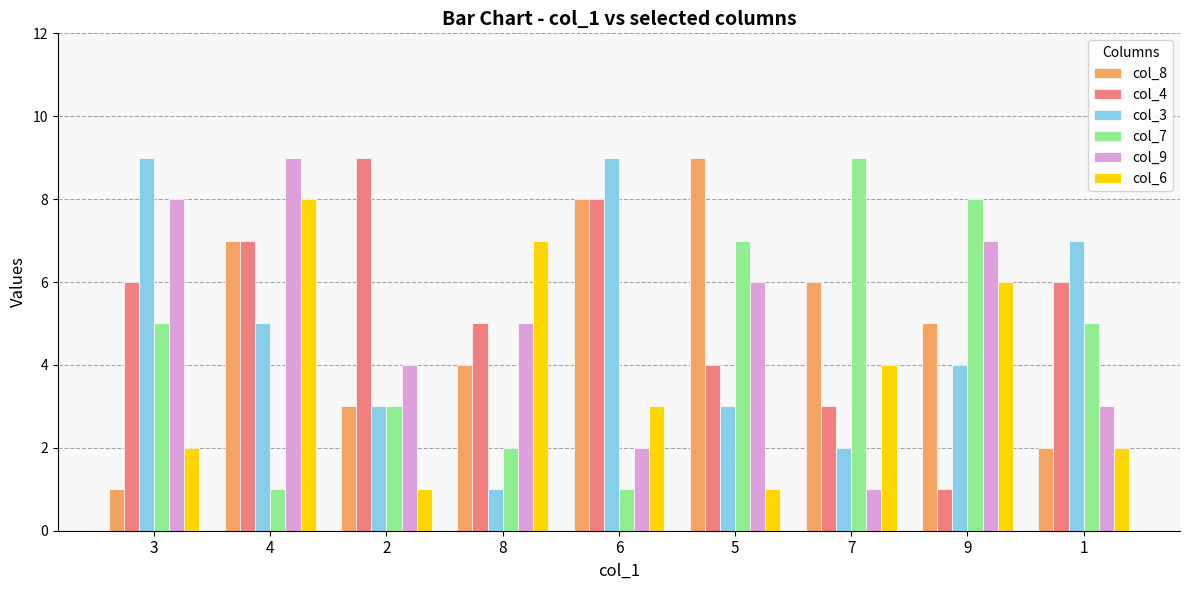

What position from the right is 2?

7